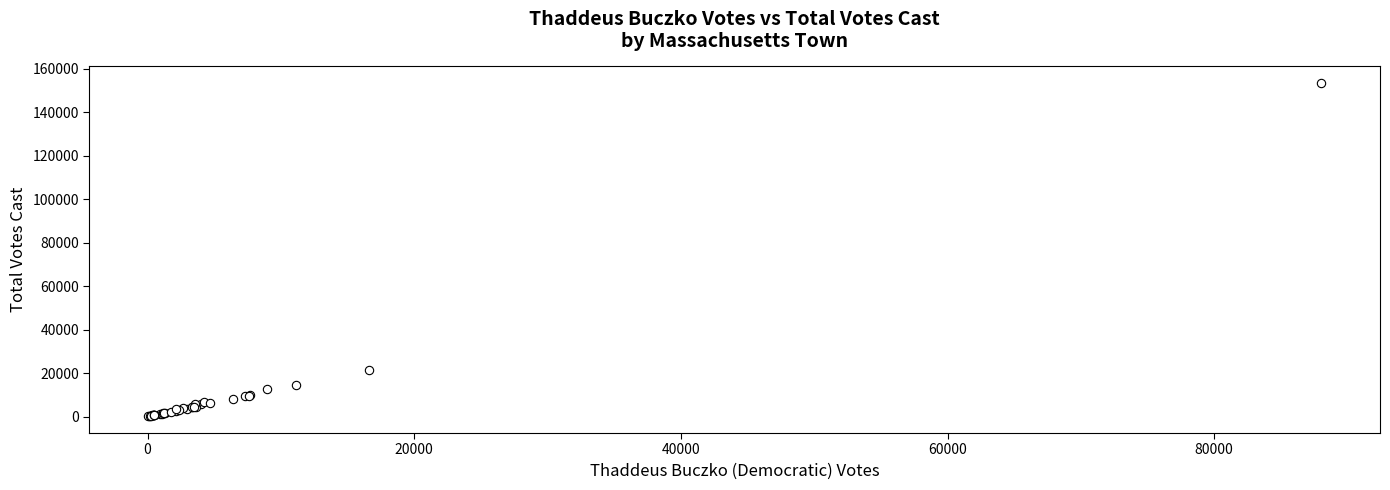

What Y value in the scatter plot is closest to 76791?

21607